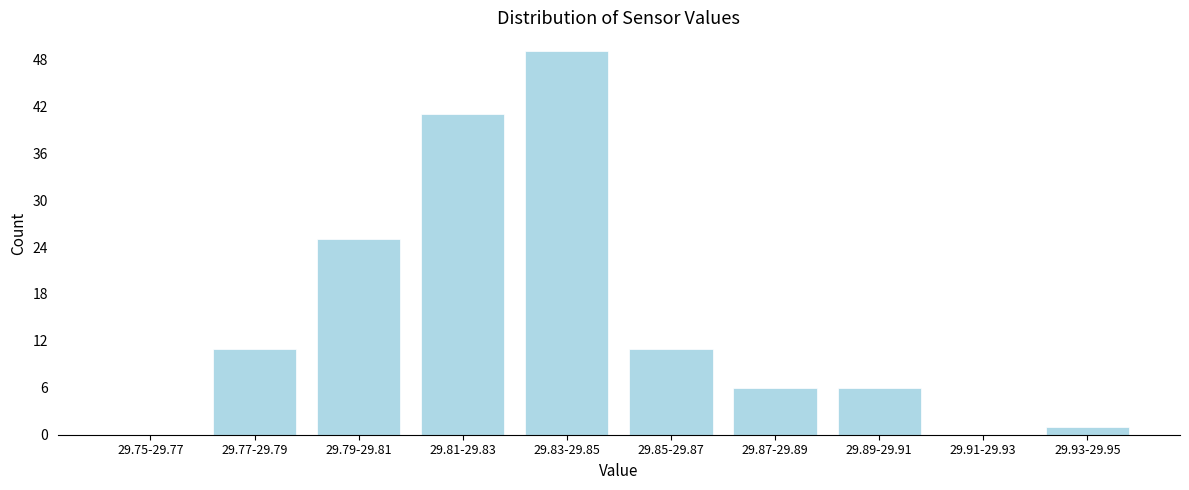

Reading left to right, extract all data points from this chart.

29.75-29.77=0	29.77-29.79=11	29.79-29.81=25	29.81-29.83=41	29.83-29.85=49	29.85-29.87=11	29.87-29.89=6	29.89-29.91=6	29.91-29.93=0	29.93-29.95=1